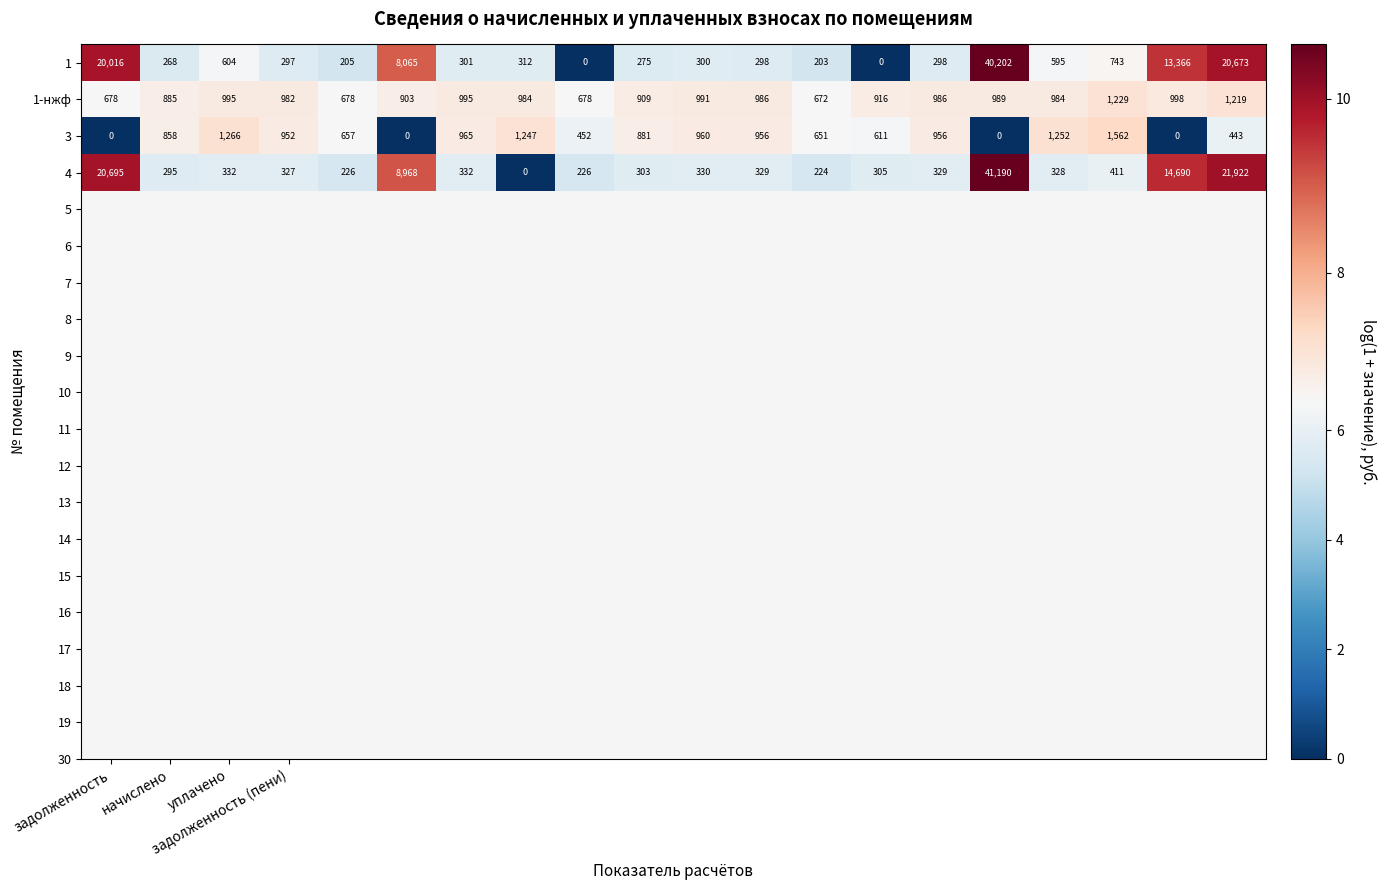

Which series has the widest spread of values?

4